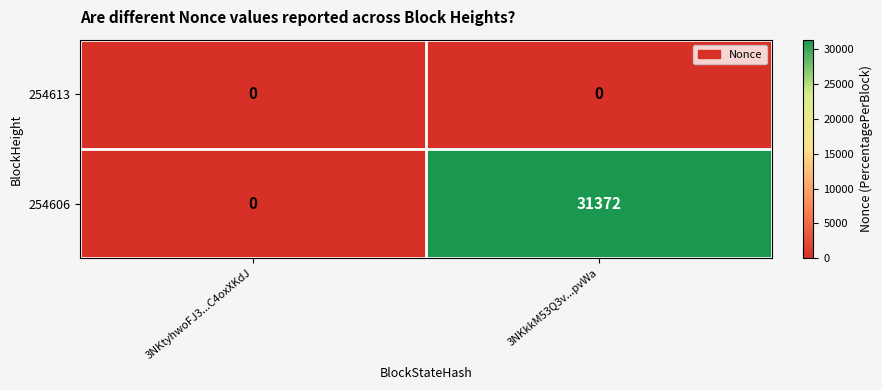

What is the total value across all series at 3NKkkM53Q3v...pvWa?

31372